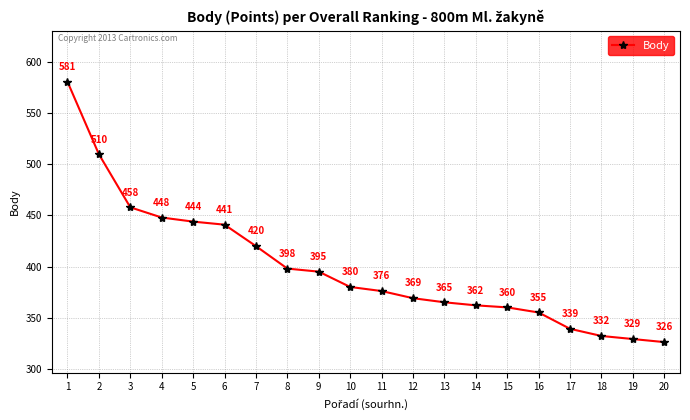

At which category does the chart reach its minimum across all series?

20